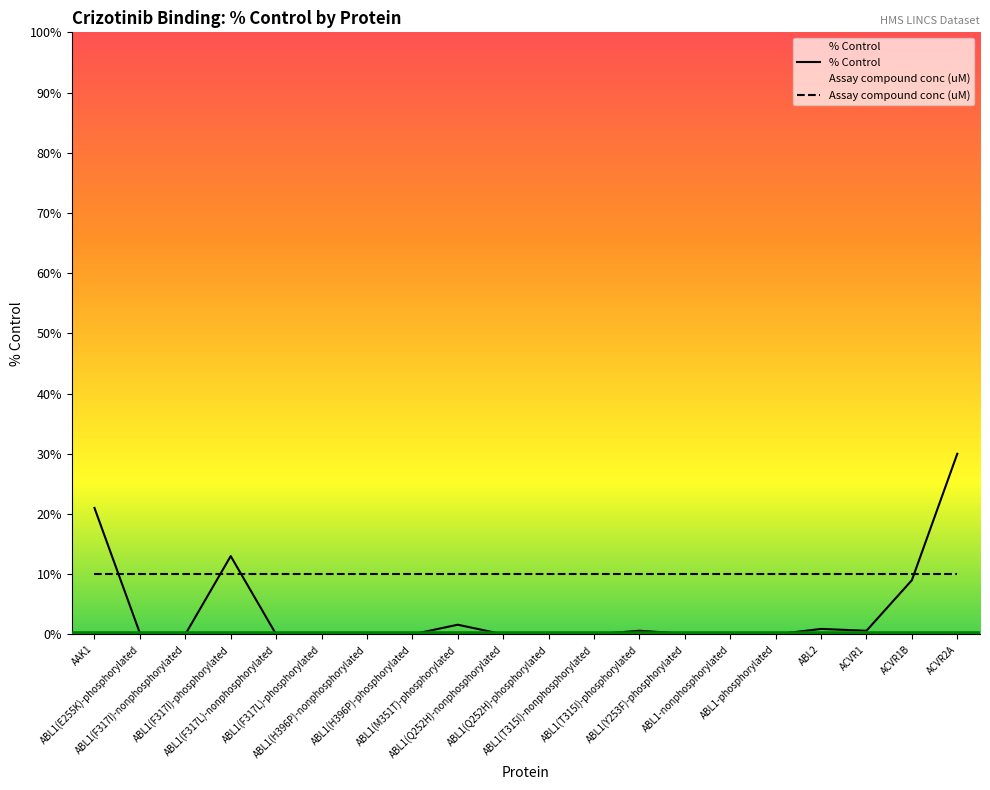

Rank the categories by value from highest to lowest.

ACVR2A, AAK1, ABL1(F317I)-phosphorylated, ACVR1B, ABL1(M351T)-phosphorylated, ABL2, ABL1(T315I)-phosphorylated, ACVR1, ABL1(E255K)-phosphorylated, ABL1(Q252H)-phosphorylated, ABL1(Y253F)-phosphorylated, ABL1(F317I)-nonphosphorylated, ABL1(F317L)-nonphosphorylated, ABL1(F317L)-phosphorylated, ABL1(H396P)-nonphosphorylated, ABL1(H396P)-phosphorylated, ABL1(Q252H)-nonphosphorylated, ABL1(T315I)-nonphosphorylated, ABL1-nonphosphorylated, ABL1-phosphorylated